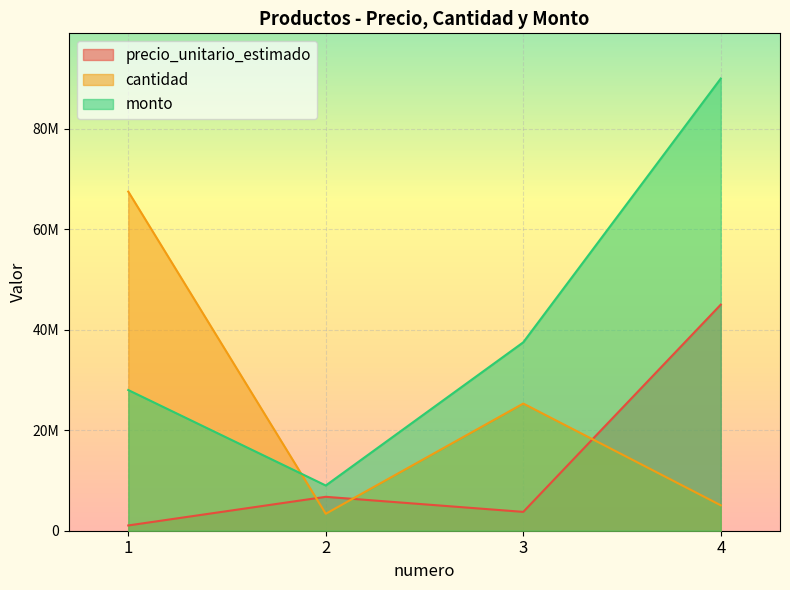

What is the sum of the monto values at 1 and 2?

37000000